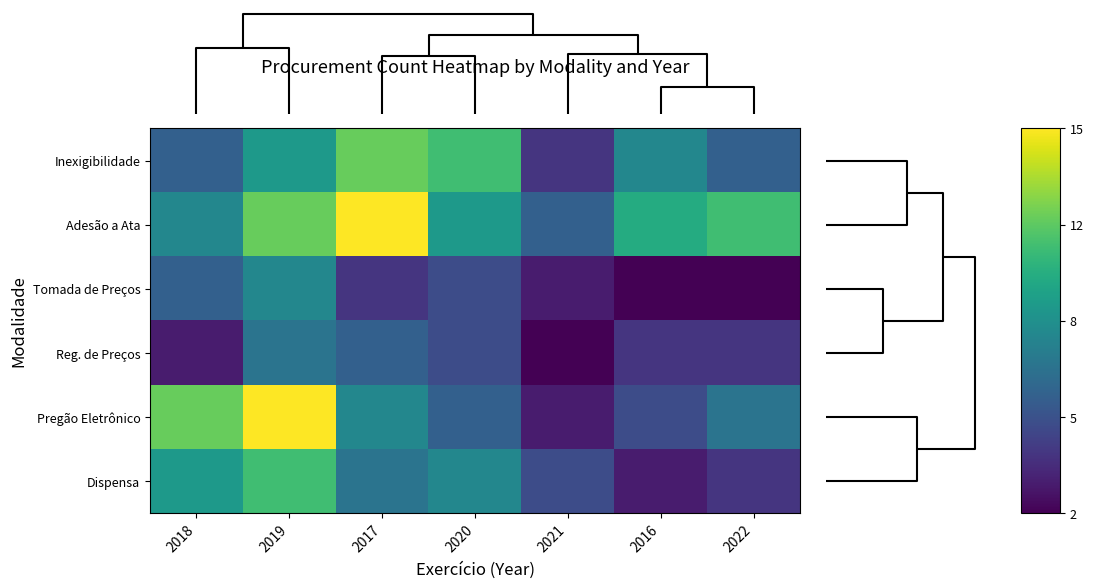

What is the spread (max minus min) of values at 2018?

9